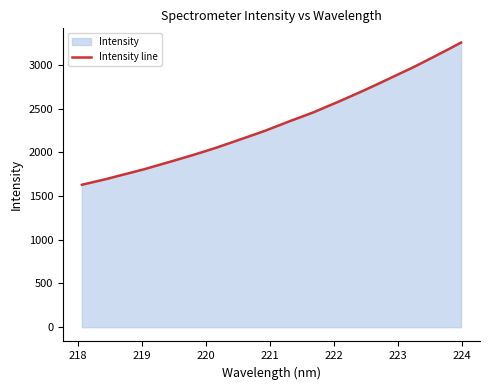

True or false: there are more than 2 points higher than both neighbors.

False